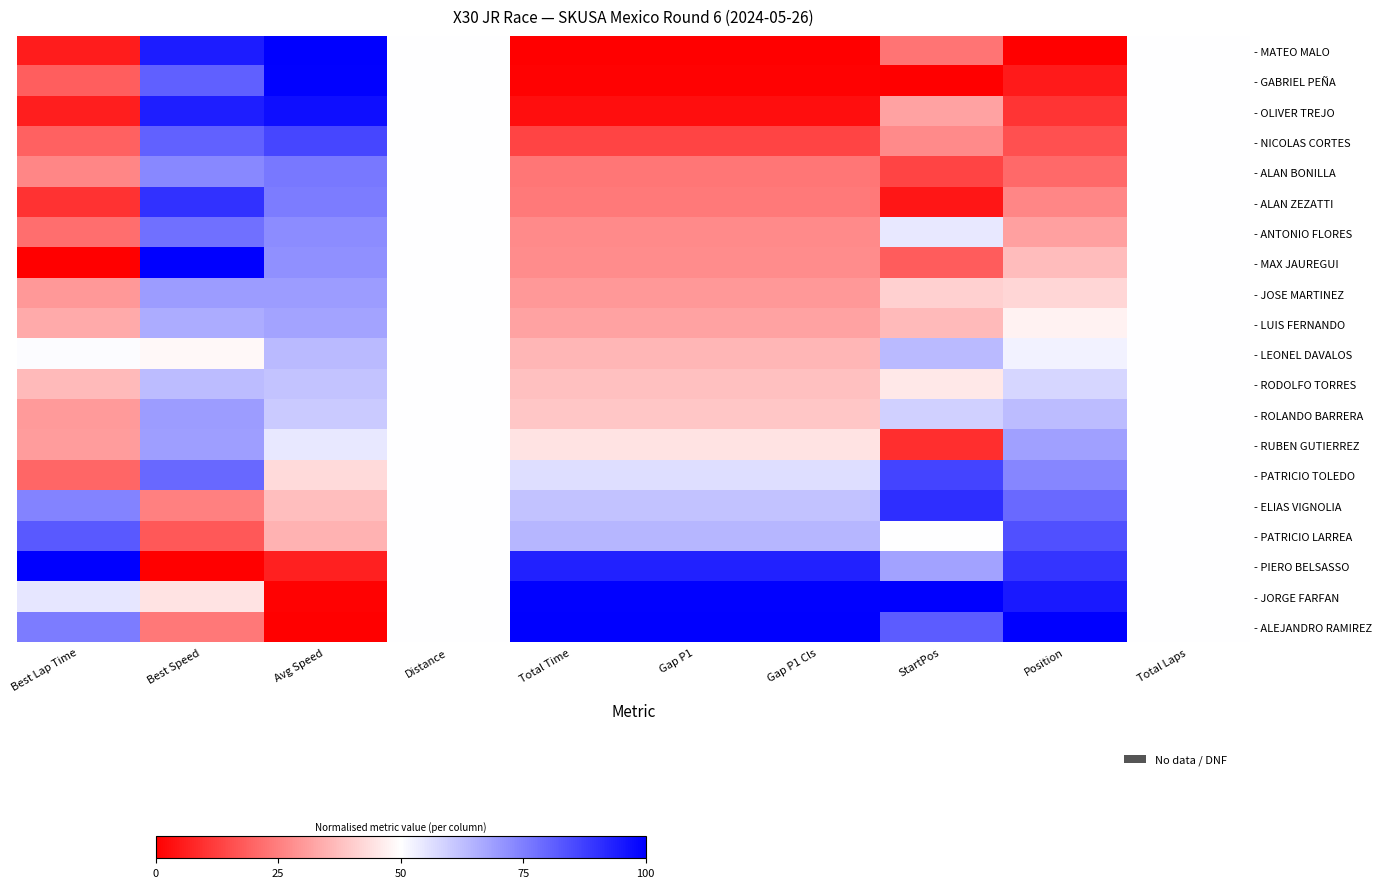

Reading left to right, extract all data points from this chart.

- MATEO MALO: Best Lap Time=0.1	Best Speed=0.9	Avg Speed=1.0	Distance=0.5	Total Time=0.0	Gap P1=0.0	Gap P1 Cls=0.0	StartPos=0.2	Position=0.0	Total Laps=0.5
- GABRIEL PEÑA: Best Lap Time=0.2	Best Speed=0.8	Avg Speed=1.0	Distance=0.5	Total Time=0.0	Gap P1=0.0	Gap P1 Cls=0.0	StartPos=0.0	Position=0.1	Total Laps=0.5
- OLIVER TREJO: Best Lap Time=0.1	Best Speed=0.9	Avg Speed=1.0	Distance=0.5	Total Time=0.0	Gap P1=0.0	Gap P1 Cls=0.0	StartPos=0.3	Position=0.1	Total Laps=0.5
- NICOLAS CORTES: Best Lap Time=0.2	Best Speed=0.8	Avg Speed=0.9	Distance=0.5	Total Time=0.1	Gap P1=0.1	Gap P1 Cls=0.1	StartPos=0.3	Position=0.2	Total Laps=0.5
- ALAN BONILLA: Best Lap Time=0.3	Best Speed=0.7	Avg Speed=0.8	Distance=0.5	Total Time=0.2	Gap P1=0.2	Gap P1 Cls=0.2	StartPos=0.1	Position=0.2	Total Laps=0.5
- ALAN ZEZATTI: Best Lap Time=0.1	Best Speed=0.9	Avg Speed=0.8	Distance=0.5	Total Time=0.2	Gap P1=0.2	Gap P1 Cls=0.2	StartPos=0.0	Position=0.3	Total Laps=0.5
- ANTONIO FLORES: Best Lap Time=0.2	Best Speed=0.8	Avg Speed=0.7	Distance=0.5	Total Time=0.3	Gap P1=0.3	Gap P1 Cls=0.3	StartPos=0.5	Position=0.3	Total Laps=0.5
- MAX JAUREGUI: Best Lap Time=0.0	Best Speed=1.0	Avg Speed=0.7	Distance=0.5	Total Time=0.3	Gap P1=0.3	Gap P1 Cls=0.3	StartPos=0.2	Position=0.4	Total Laps=0.5
- JOSE MARTINEZ: Best Lap Time=0.3	Best Speed=0.7	Avg Speed=0.7	Distance=0.5	Total Time=0.3	Gap P1=0.3	Gap P1 Cls=0.3	StartPos=0.4	Position=0.4	Total Laps=0.5
- LUIS FERNANDO: Best Lap Time=0.3	Best Speed=0.7	Avg Speed=0.7	Distance=0.5	Total Time=0.3	Gap P1=0.3	Gap P1 Cls=0.3	StartPos=0.4	Position=0.5	Total Laps=0.5
- LEONEL DAVALOS: Best Lap Time=0.5	Best Speed=0.5	Avg Speed=0.6	Distance=0.5	Total Time=0.4	Gap P1=0.4	Gap P1 Cls=0.4	StartPos=0.6	Position=0.5	Total Laps=0.5
- RODOLFO TORRES: Best Lap Time=0.4	Best Speed=0.6	Avg Speed=0.6	Distance=0.5	Total Time=0.4	Gap P1=0.4	Gap P1 Cls=0.4	StartPos=0.5	Position=0.6	Total Laps=0.5
- ROLANDO BARRERA: Best Lap Time=0.3	Best Speed=0.7	Avg Speed=0.6	Distance=0.5	Total Time=0.4	Gap P1=0.4	Gap P1 Cls=0.4	StartPos=0.6	Position=0.6	Total Laps=0.5
- RUBEN GUTIERREZ: Best Lap Time=0.3	Best Speed=0.7	Avg Speed=0.5	Distance=0.5	Total Time=0.4	Gap P1=0.4	Gap P1 Cls=0.4	StartPos=0.1	Position=0.7	Total Laps=0.5
- PATRICIO TOLEDO: Best Lap Time=0.2	Best Speed=0.8	Avg Speed=0.4	Distance=0.5	Total Time=0.6	Gap P1=0.6	Gap P1 Cls=0.6	StartPos=0.9	Position=0.7	Total Laps=0.5
- ELIAS VIGNOLIA: Best Lap Time=0.7	Best Speed=0.3	Avg Speed=0.4	Distance=0.5	Total Time=0.6	Gap P1=0.6	Gap P1 Cls=0.6	StartPos=0.9	Position=0.8	Total Laps=0.5
- PATRICIO LARREA: Best Lap Time=0.8	Best Speed=0.2	Avg Speed=0.3	Distance=0.5	Total Time=0.6	Gap P1=0.6	Gap P1 Cls=0.6	StartPos=0.5	Position=0.8	Total Laps=0.5
- PIERO BELSASSO: Best Lap Time=1.0	Best Speed=0.0	Avg Speed=0.1	Distance=0.5	Total Time=0.9	Gap P1=0.9	Gap P1 Cls=0.9	StartPos=0.7	Position=0.9	Total Laps=0.5
- JORGE FARFAN: Best Lap Time=0.5	Best Speed=0.4	Avg Speed=0.0	Distance=0.5	Total Time=1.0	Gap P1=1.0	Gap P1 Cls=1.0	StartPos=1.0	Position=0.9	Total Laps=0.5
- ALEJANDRO RAMIREZ: Best Lap Time=0.8	Best Speed=0.2	Avg Speed=0.0	Distance=0.5	Total Time=1.0	Gap P1=1.0	Gap P1 Cls=1.0	StartPos=0.8	Position=1.0	Total Laps=0.5